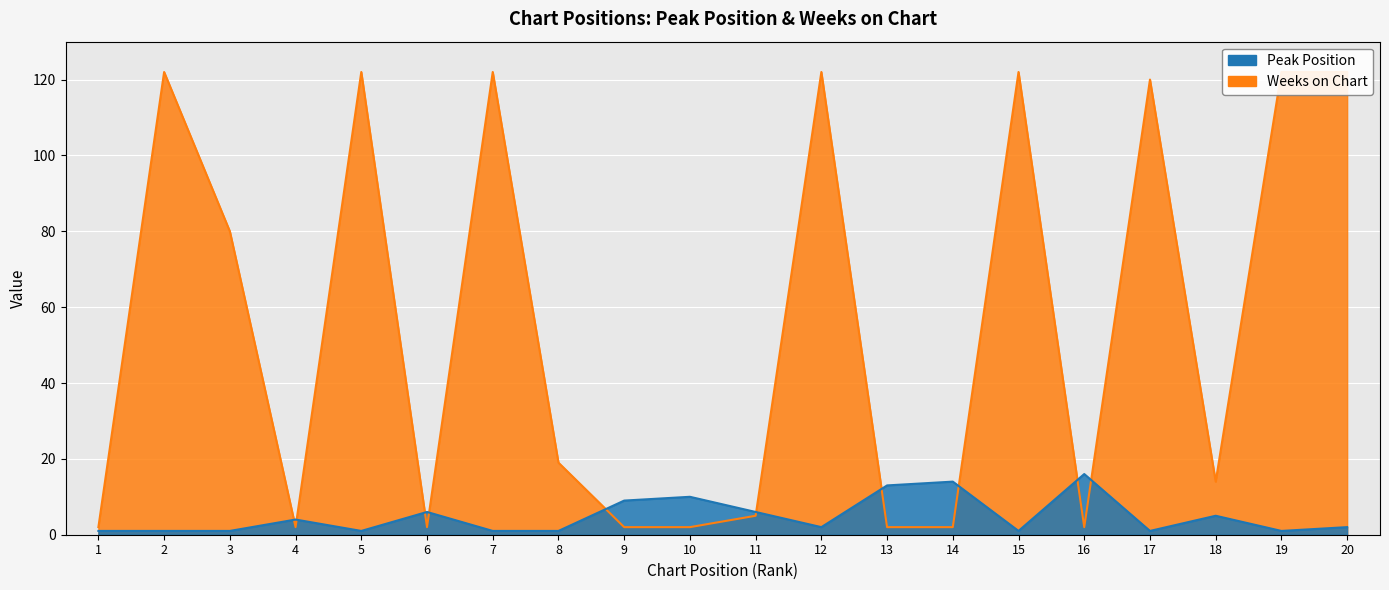

How many data points does each series have?

20